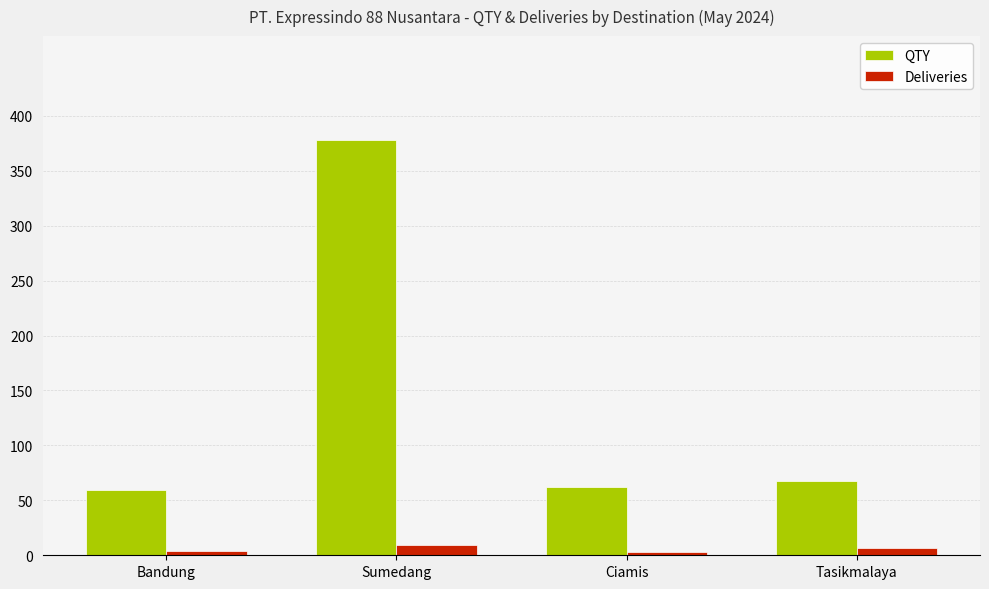

List the series in order of their peak value, lowest first.

Deliveries, QTY